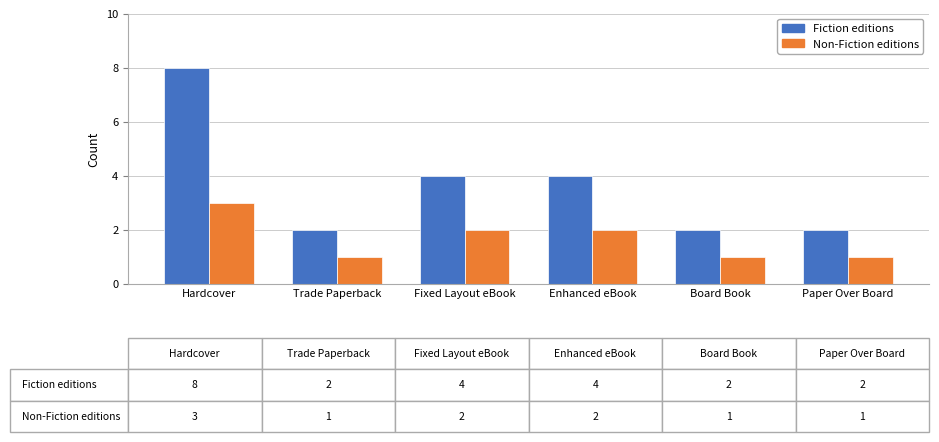

What is the total value across all series at Paper Over Board?

3